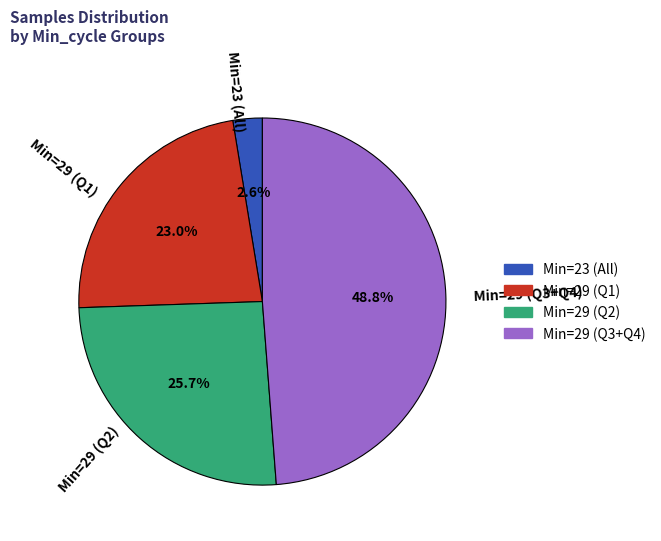

Approximately how many times larger is the value at Min=29 (Q3+Q4) compared to Min=29 (Q2)?

1.9